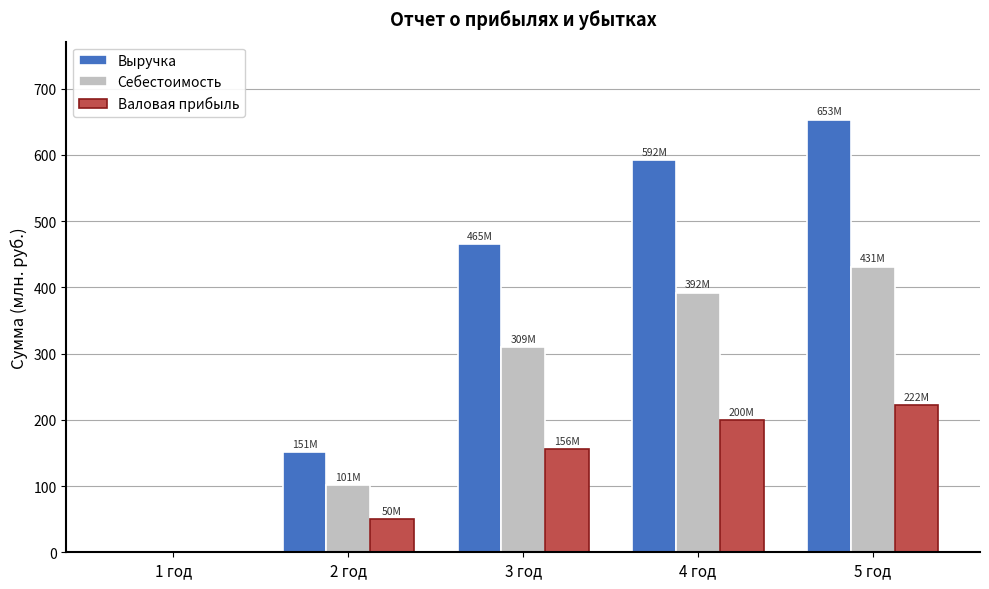

The value of Выручка at 1 год is 0.0. True or false?

True